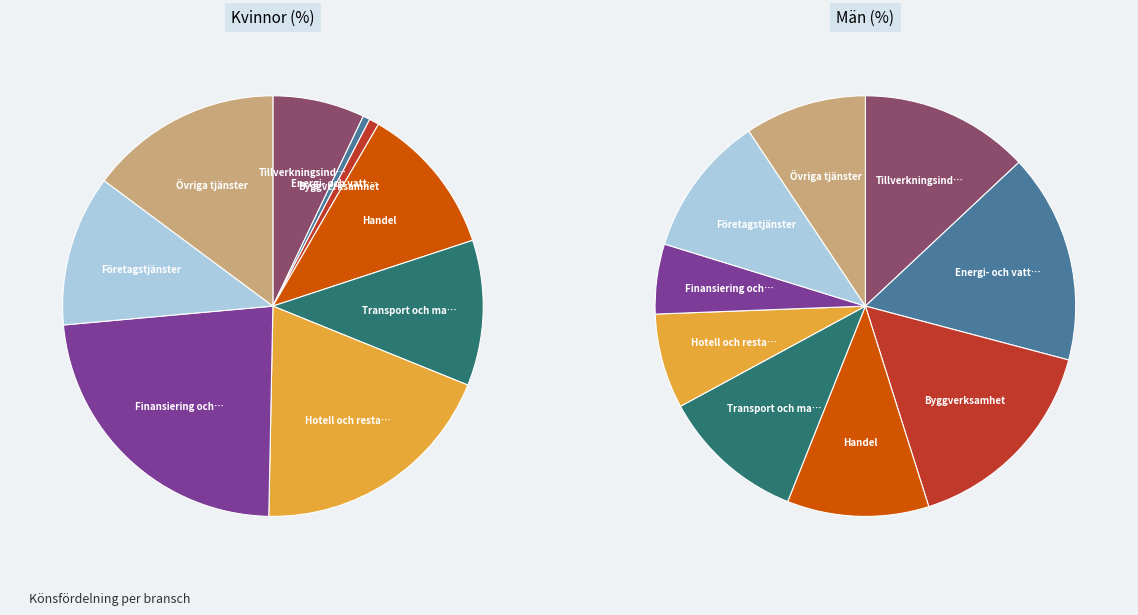

Does Tillverkningsindustri represent more than half of the total?

No